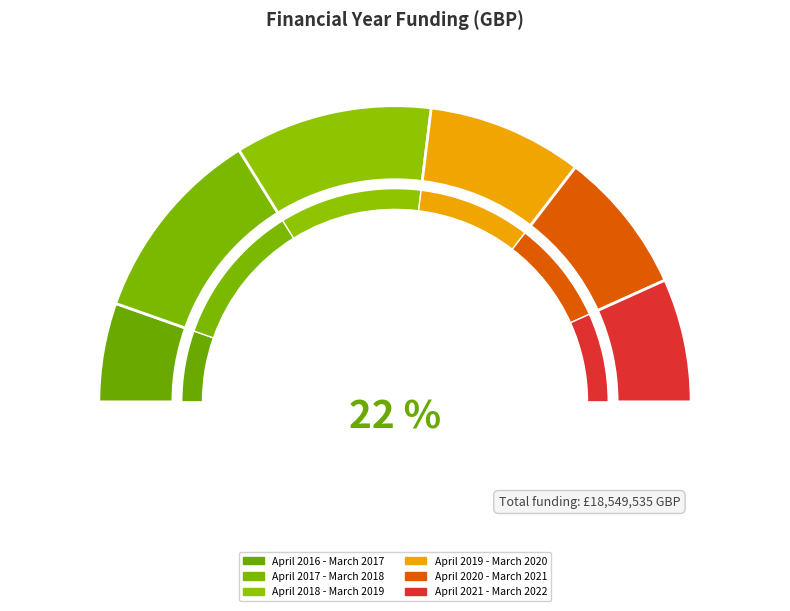

What percentage do April 2017 - March 2018 and April 2021 - March 2022 together represent?

35.0%